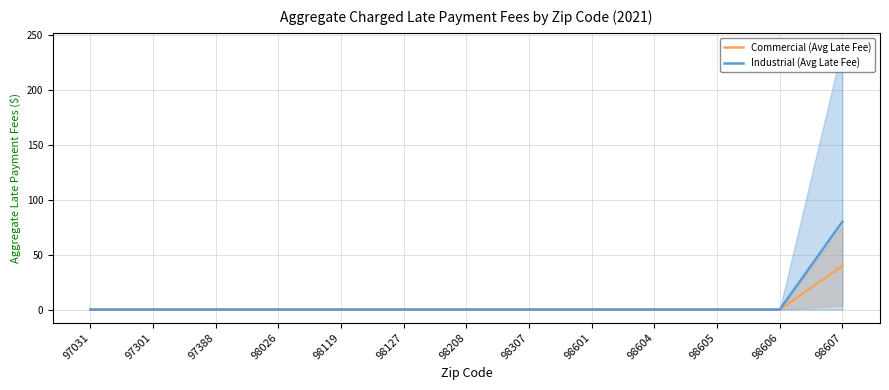

Which has a higher value, 98026 or 98127?

98026